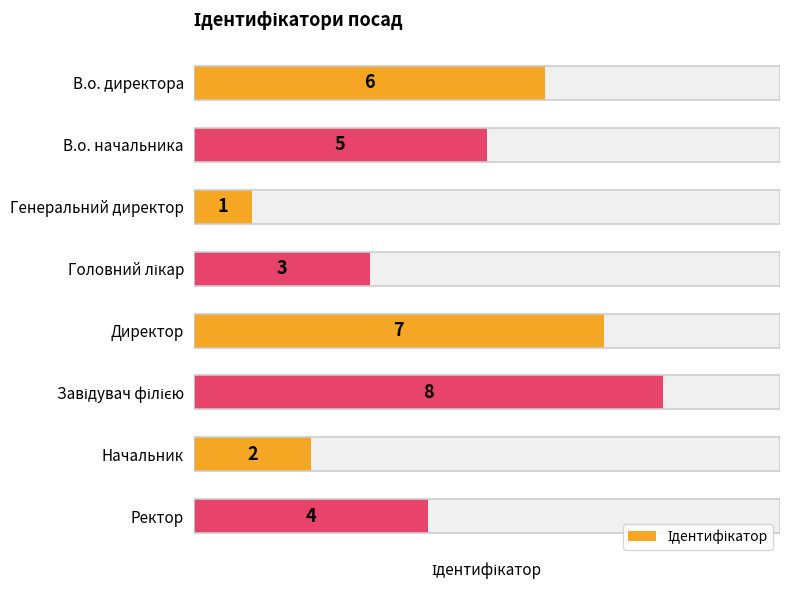

Reading left to right, what are all the values shown in this chart?

6	5	1	3	7	8	2	4